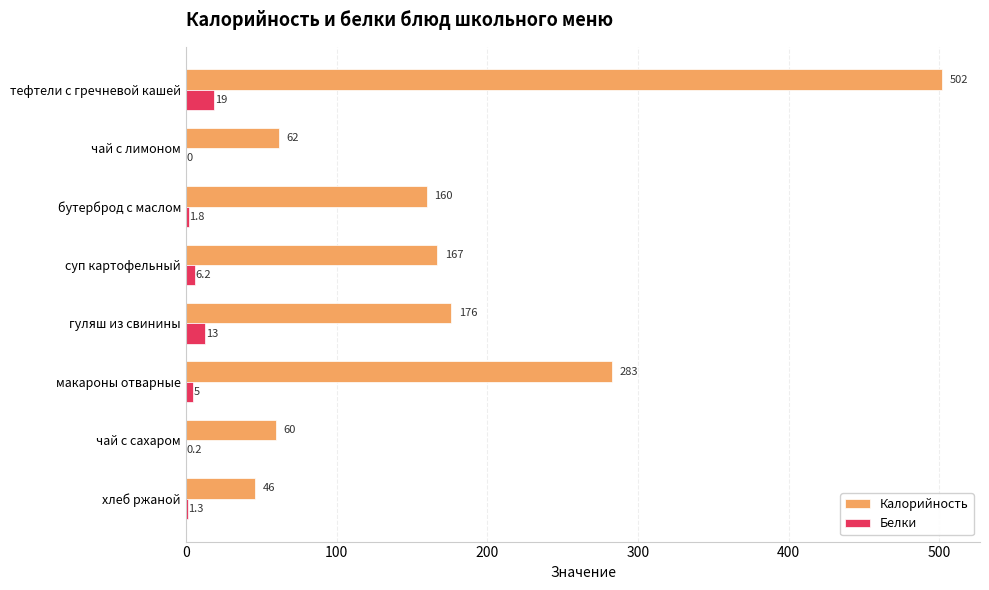

Which series changed the most between тефтели с гречневой кашей and макароны отварные?

Калорийность